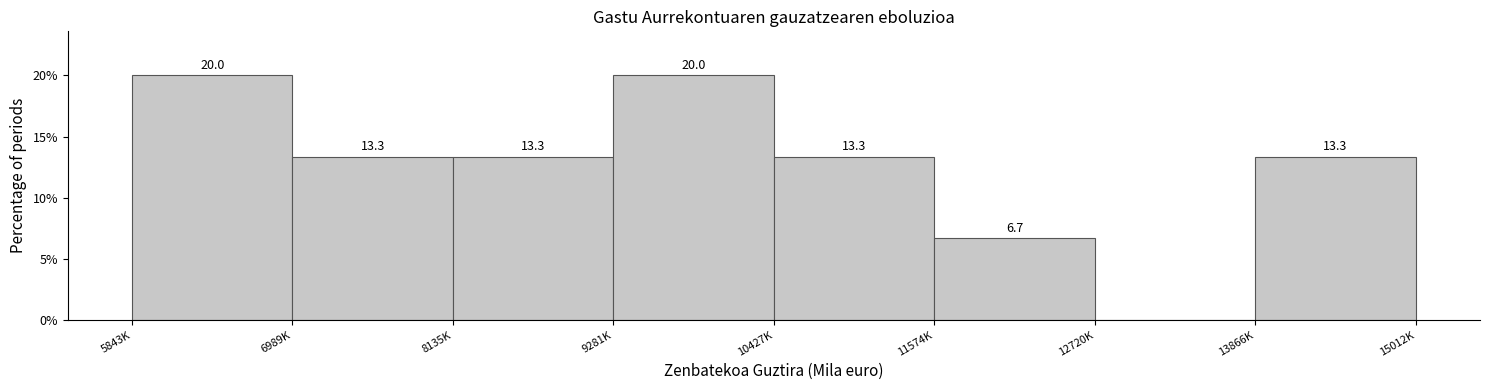

Reading left to right, list all the values displayed in this chart.

5843K=20.0	6989K=13.3	8135K=13.3	9281K=20.0	10427K=13.3	11574K=6.7	12720K=0.0	13866K=13.3